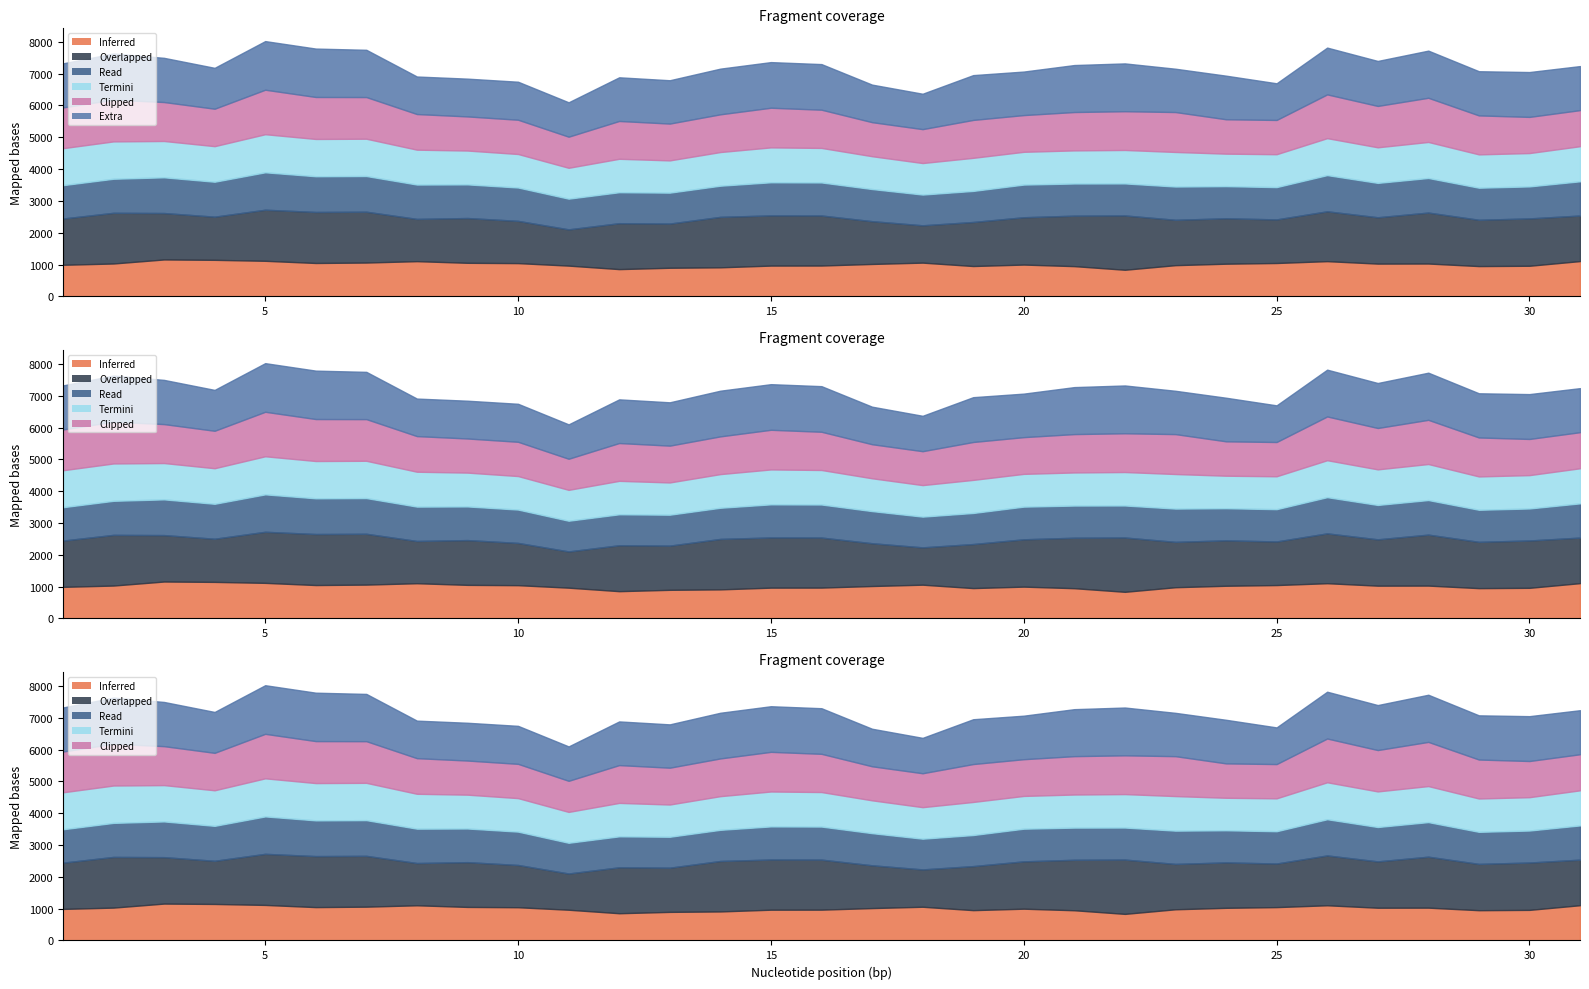

Read the 8.00-9.00 value at 13.

1362.0